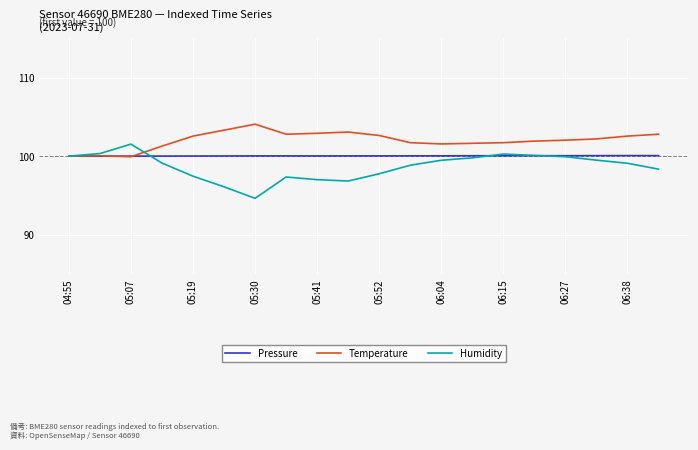

Rank the series by their maximum value, from highest to lowest.

Temperature, Humidity, Pressure